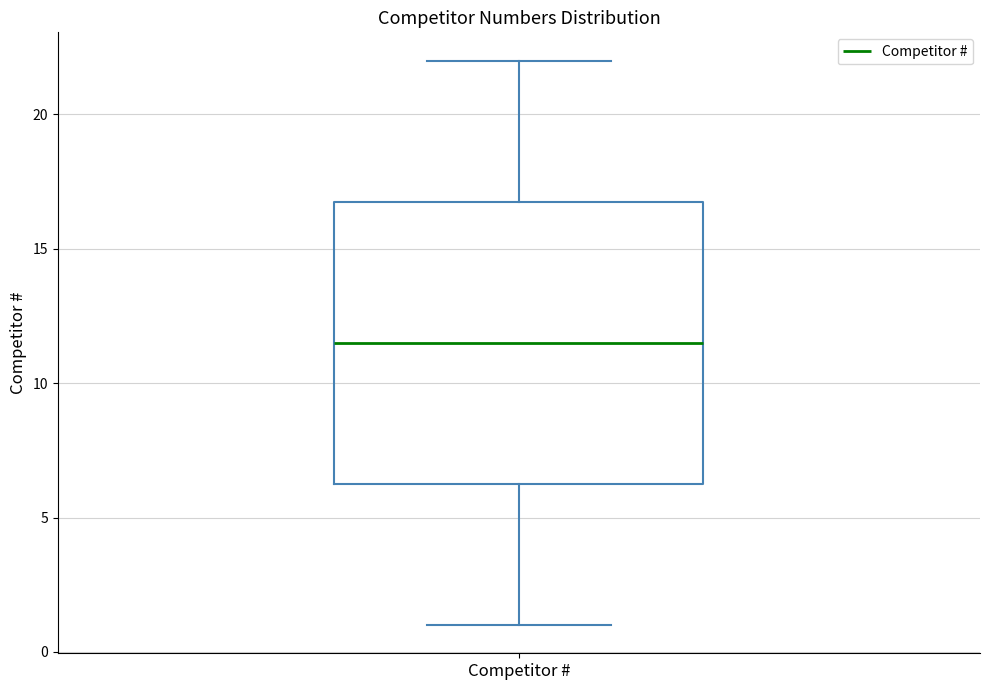

Read this box plot against the y-axis: the position of the median line, the range covered by the box, and the ends of both whiskers. The values are not printed on the chart, so give them approximately, as read against the axis.

median 11.5, box 6.5 to 17.0, whiskers 1.0 to 22.0